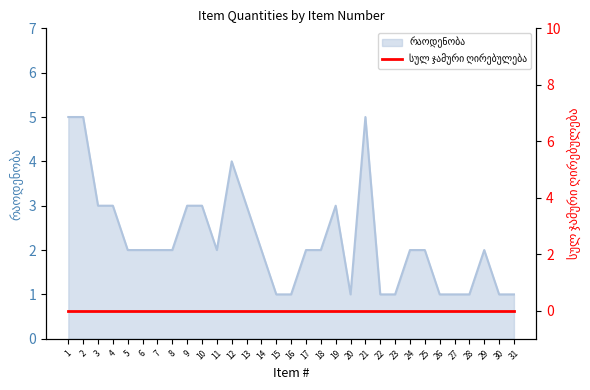

How many interior local peaks (higher than both neighbors) does the data have?

4